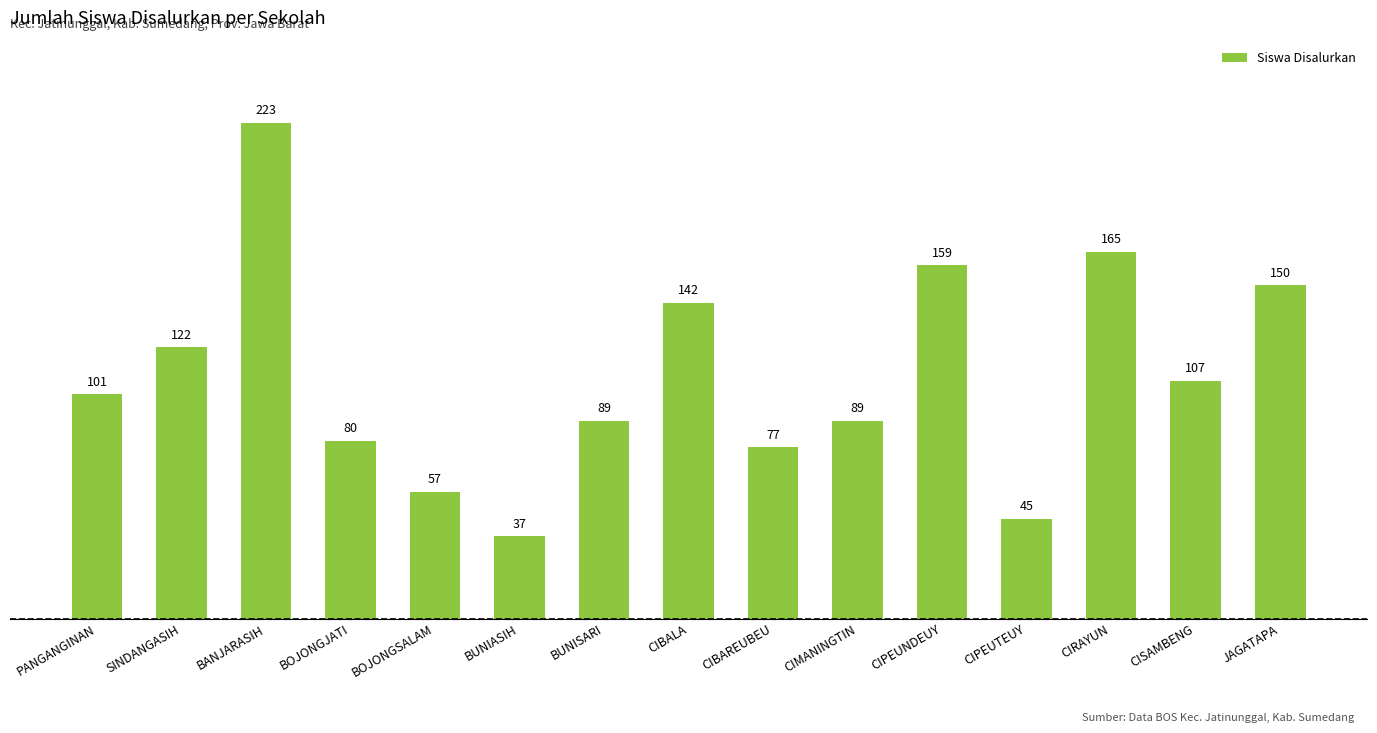

What is the change in value from SINDANGASIH to CIPEUNDEUY?

+37